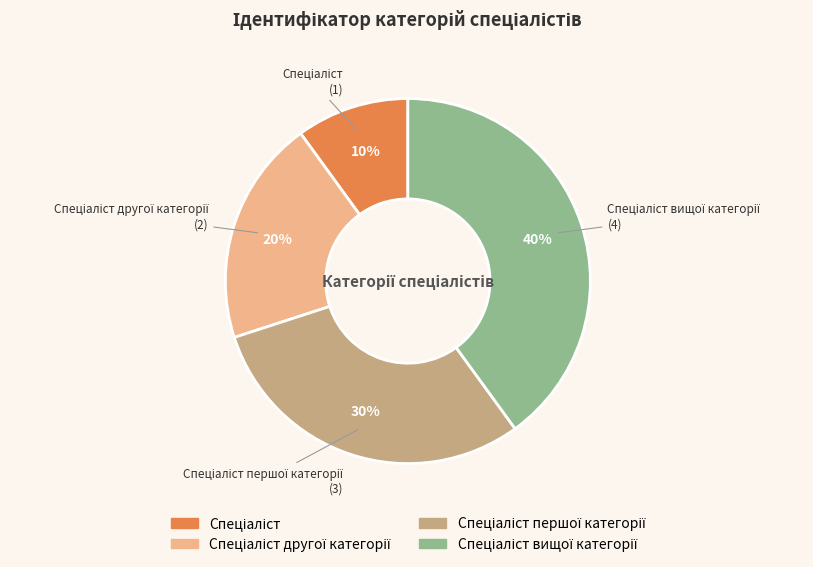

Does any single category account for the majority?

No